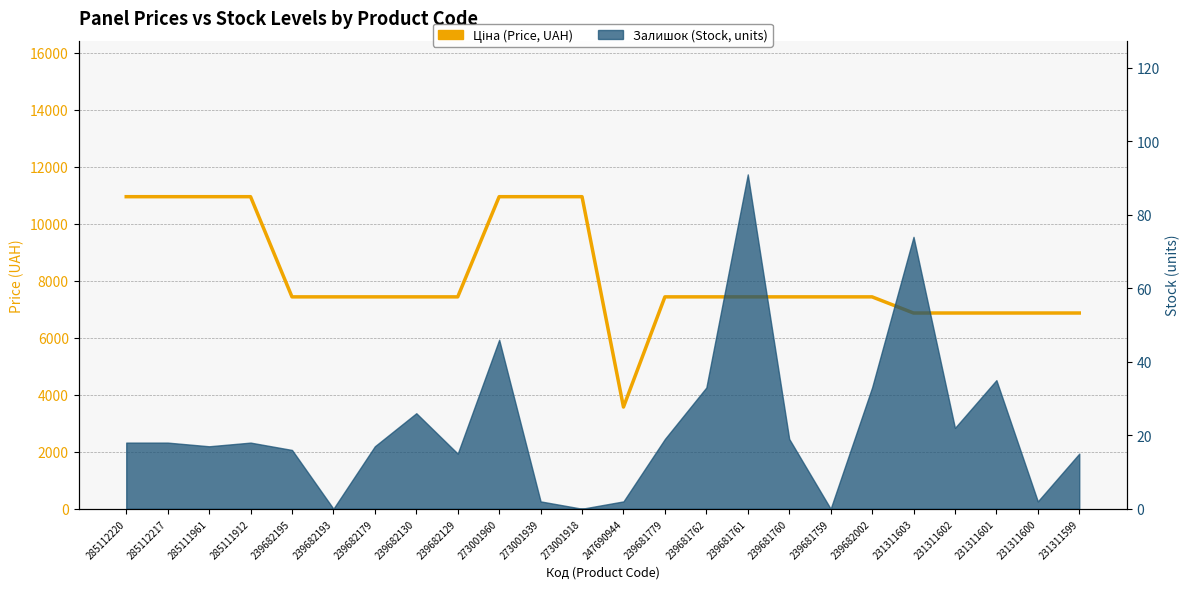

What is the approximate value at 231311603?

6869.4